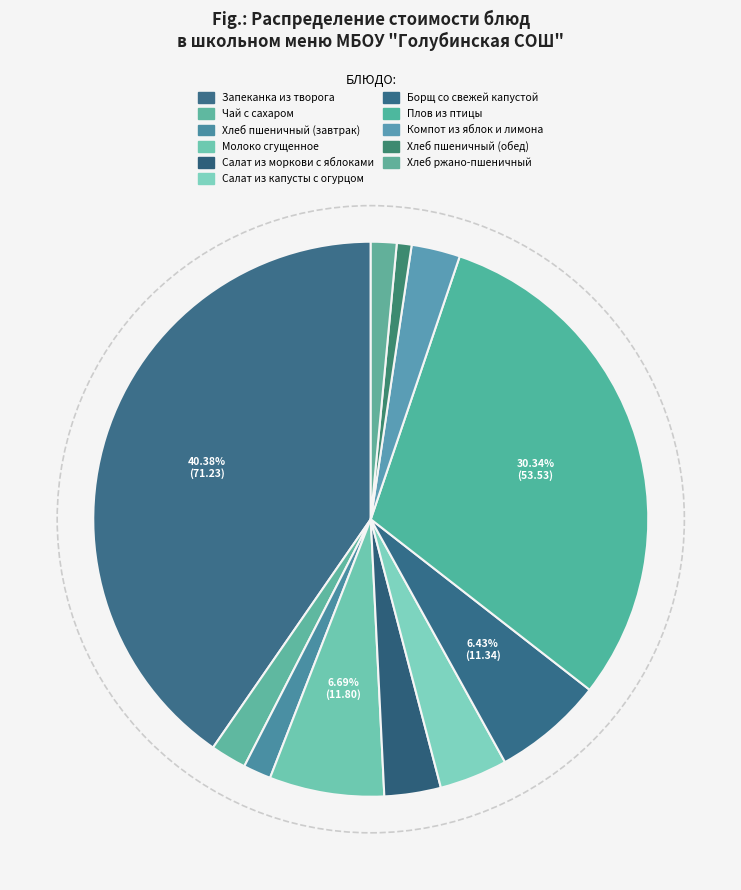

Combined, what portion of the pie is Салат из моркови с яблоками and Хлеб ржано-пшеничный?

4.8%